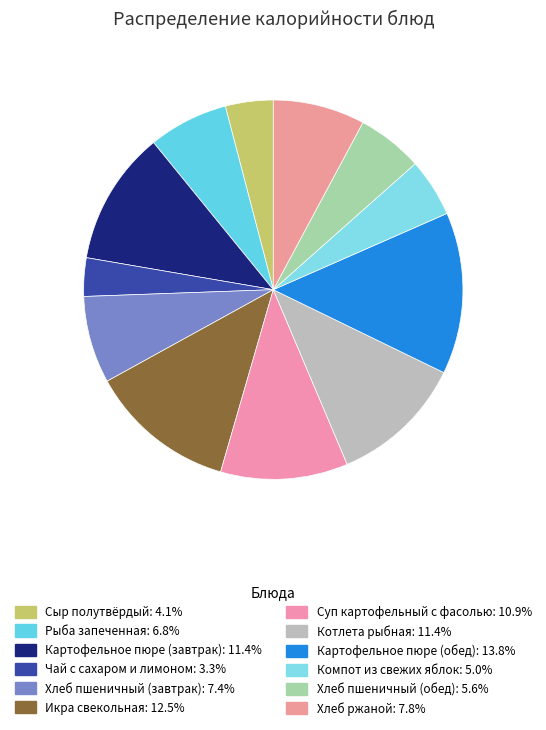

What percentage is the Сыр полутвёрдый slice, to the nearest percent?

4%